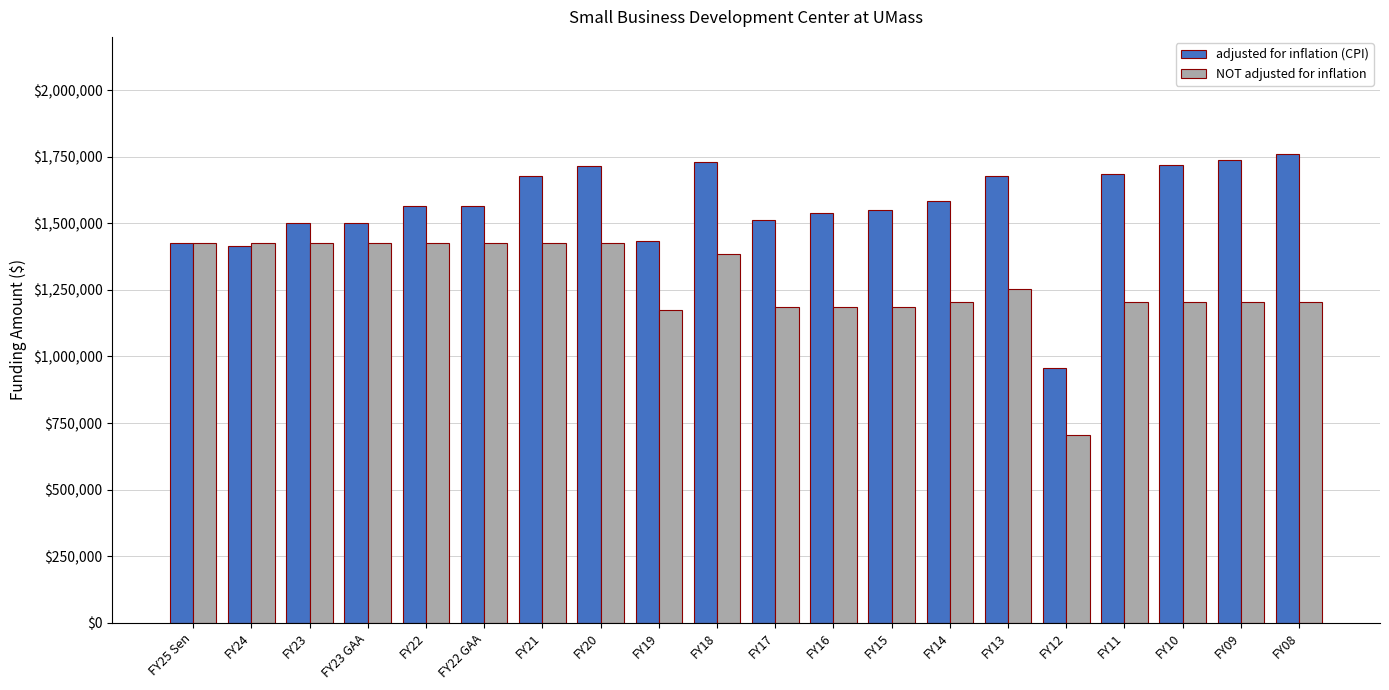

How many groups of bars are there?

20